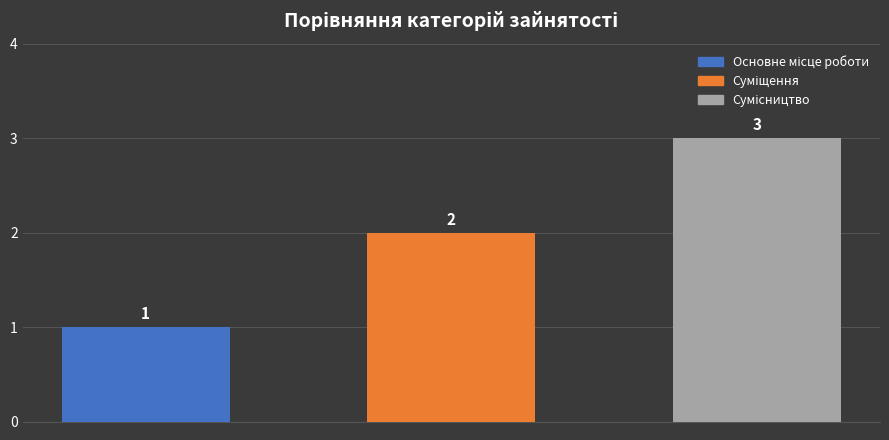

Count the values in the range 1 to 3.

3